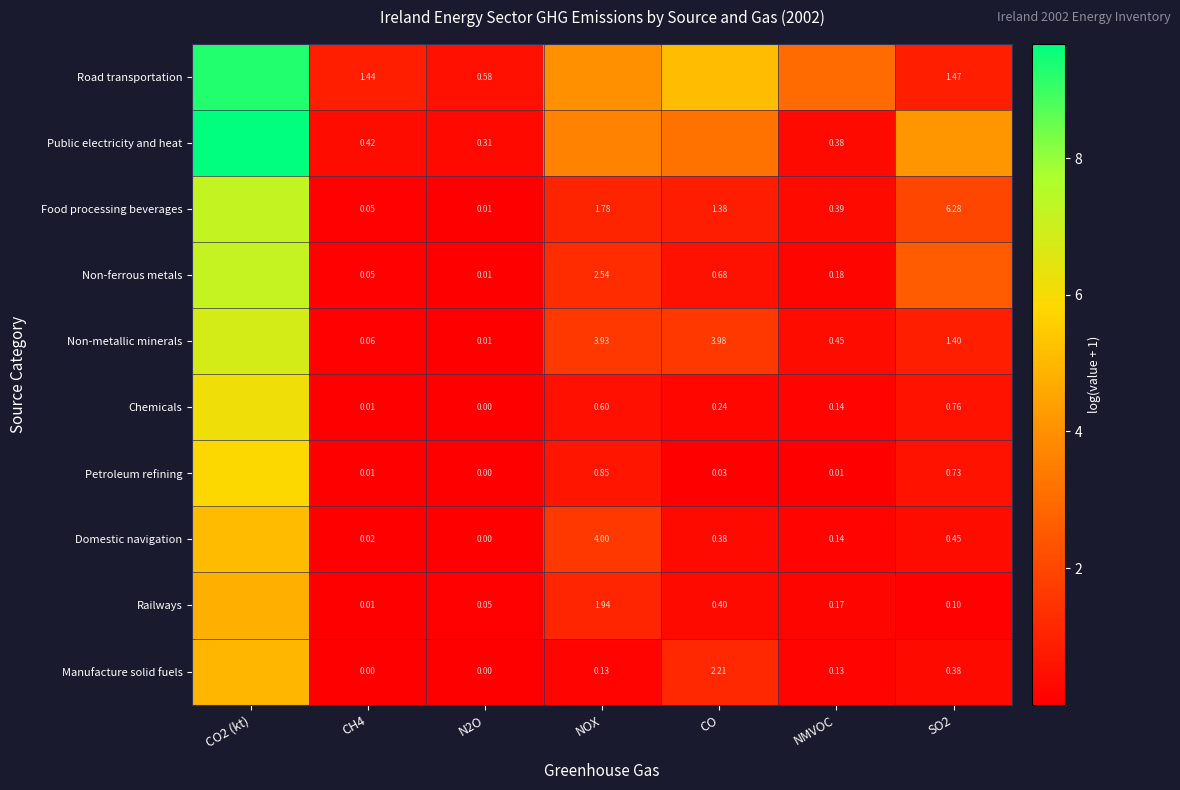

At NMVOC, list the series in order from largest to smallest.

Road transportation, Non-metallic minerals, Food processing beverages, Public electricity and heat, Non-ferrous metals, Railways, Domestic navigation, Chemicals, Manufacture solid fuels, Petroleum refining